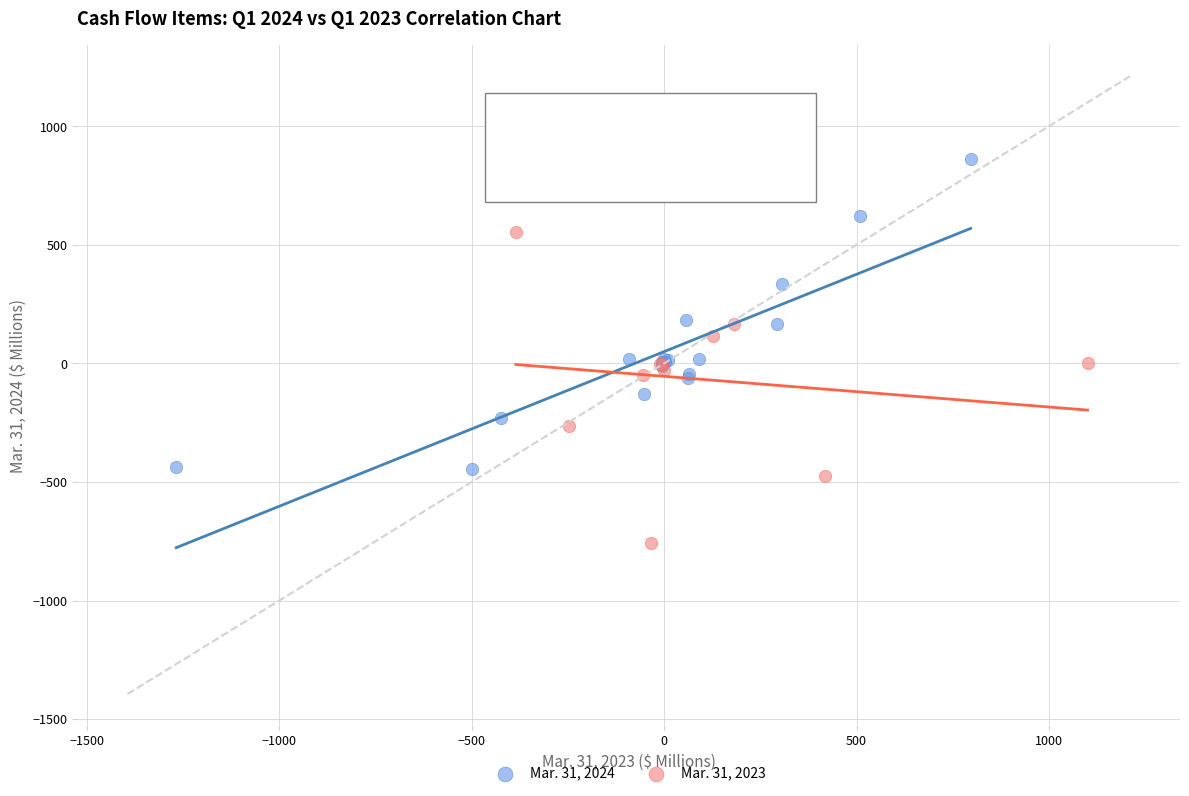

Which series contains the lowest Y value?

Mar. 31, 2023